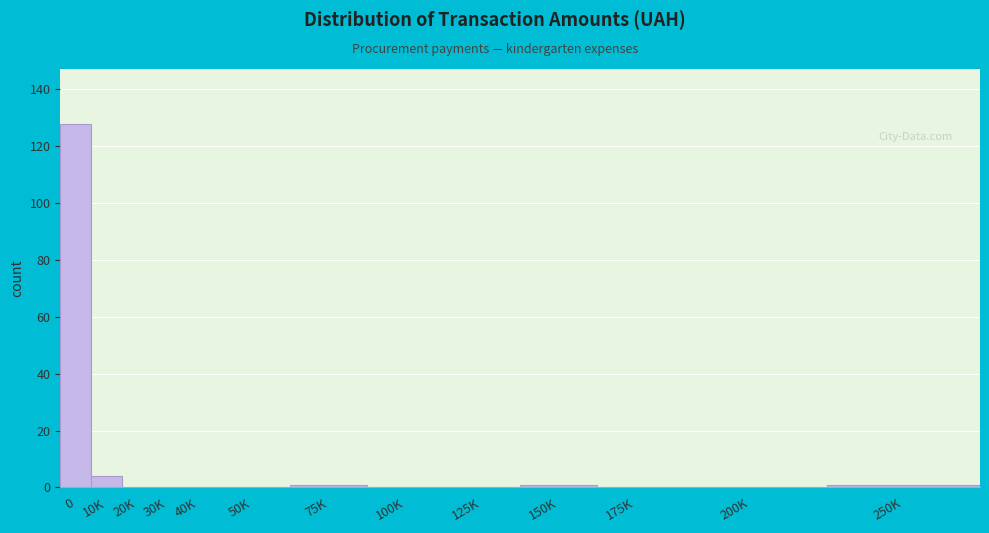

Reading left to right, extract all data points from this chart.

0=128	10K=4	20K=0	30K=0	40K=0	50K=0	75K=1	100K=0	125K=0	150K=1	175K=0	200K=0	250K=1